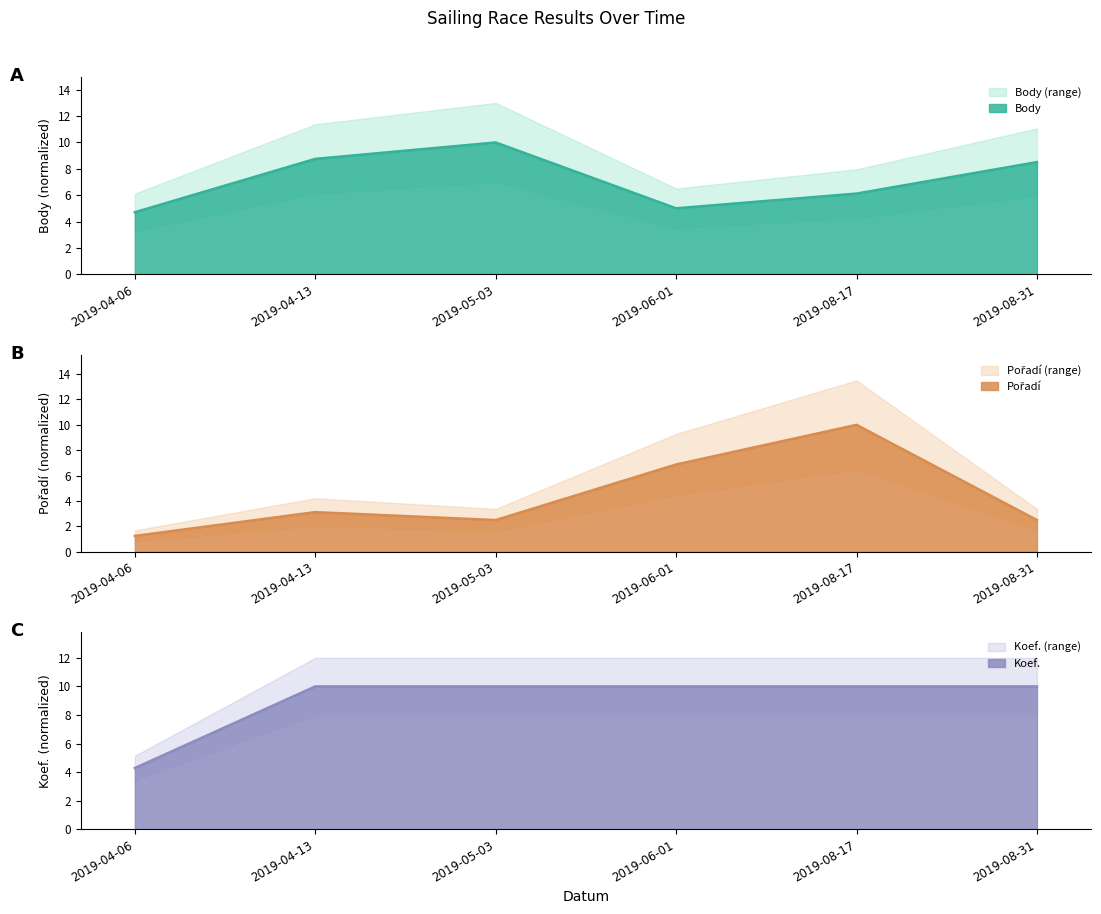

What are all the series names shown in the legend?

Body, Pořadí, Koef.